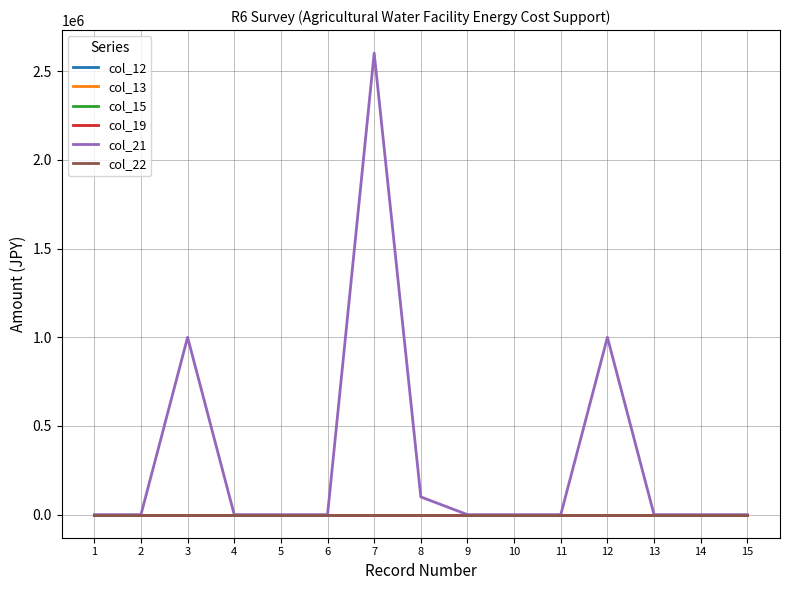

Reading right to left, transcribe all the data shown in this chart.

col_12: 15=0	14=0	13=0	12=0	11=0	10=0	9=0	8=0	7=0	6=0	5=0	4=0	3=0	2=0	1=0
col_13: 15=0	14=0	13=0	12=0	11=0	10=0	9=0	8=0	7=0	6=0	5=0	4=0	3=0	2=0	1=0
col_15: 15=0	14=0	13=0	12=0	11=0	10=0	9=0	8=0	7=0	6=0	5=0	4=0	3=0	2=0	1=0
col_19: 15=0	14=0	13=0	12=0	11=0	10=0	9=0	8=0	7=0	6=0	5=0	4=0	3=0	2=0	1=0
col_21: 15=0	14=0	13=0	12=1000000	11=0	10=0	9=0	8=100000	7=2602404	6=0	5=0	4=0	3=1000000	2=0	1=0
col_22: 15=0	14=0	13=0	12=0	11=0	10=0	9=0	8=0	7=0	6=0	5=0	4=0	3=0	2=0	1=0